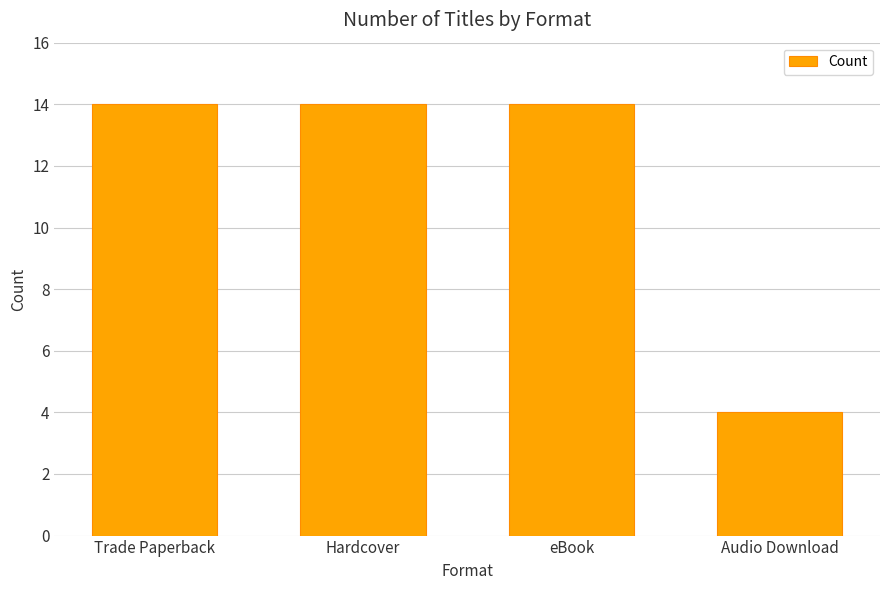

The chart shows a value of 14 at Trade Paperback. True or false?

True